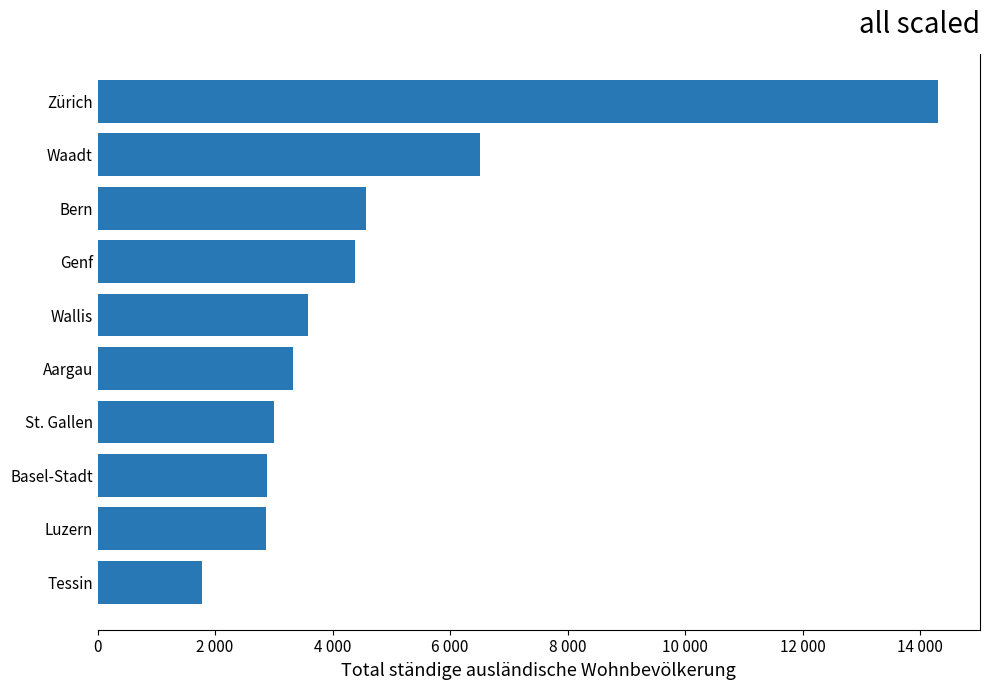

What is the smallest value displayed?

1772